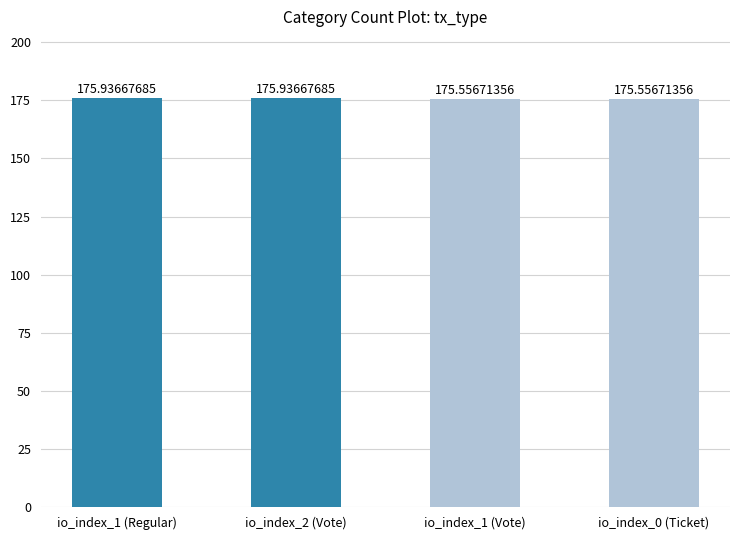

True or false: the data shows 83.9 at io_index_1 (Vote).

False